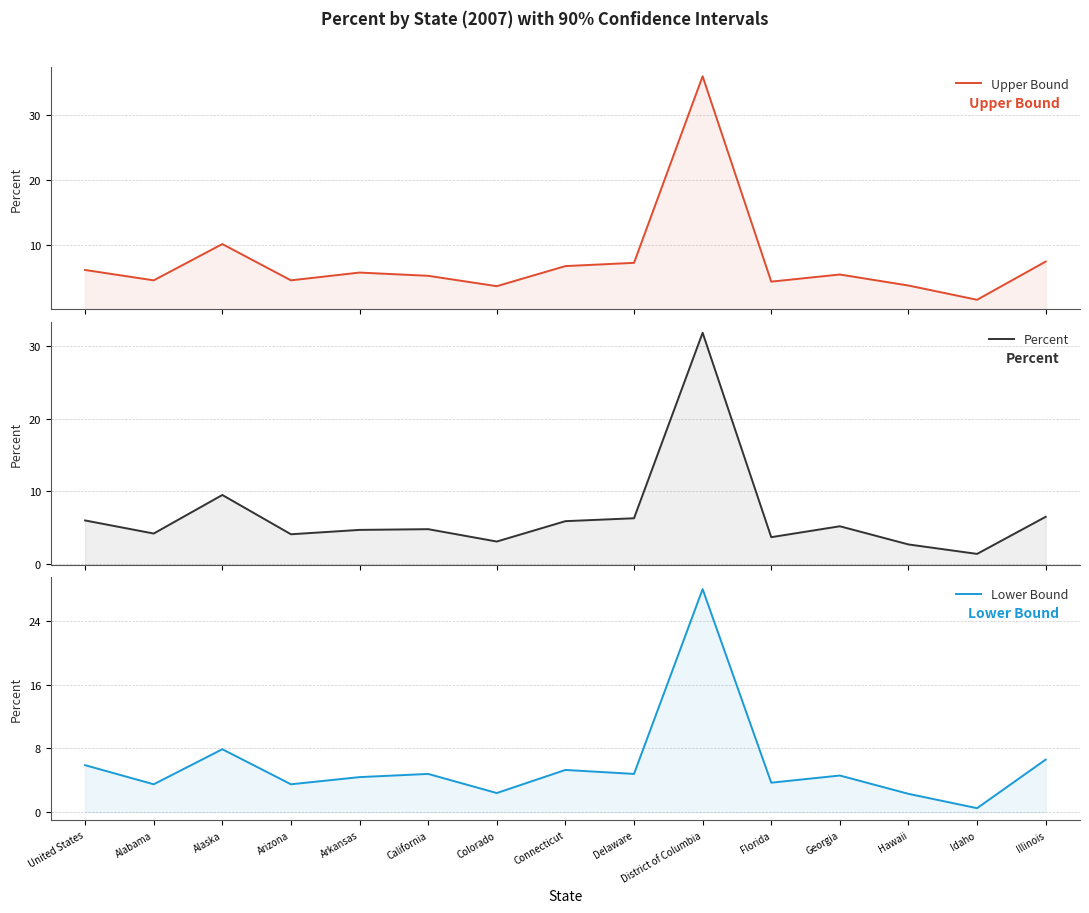

What is the average value of the Upper Bound series?

7.5